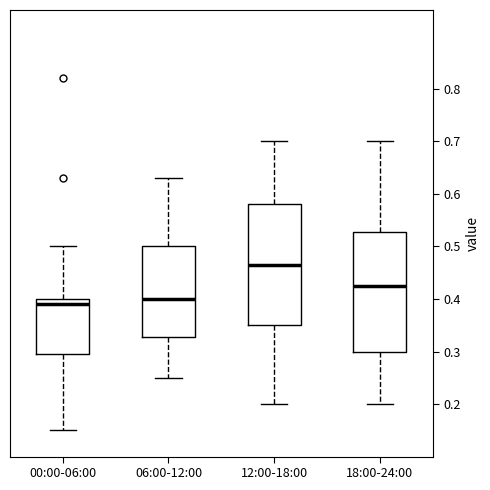

Which box has the lowest median line?

00:00-06:00